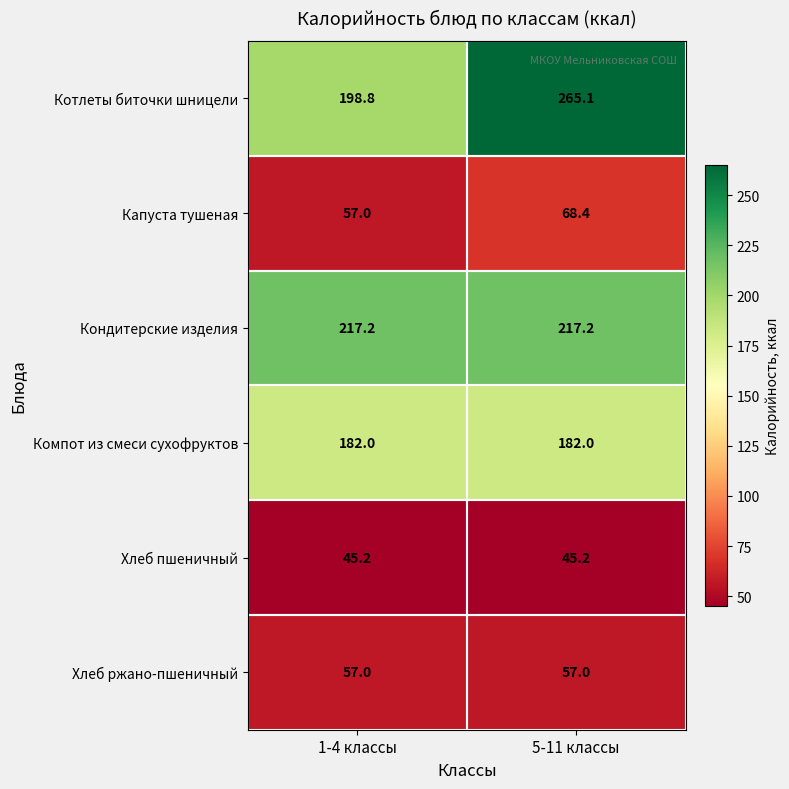

What is the total value across all series at 1-4 классы?

757.2